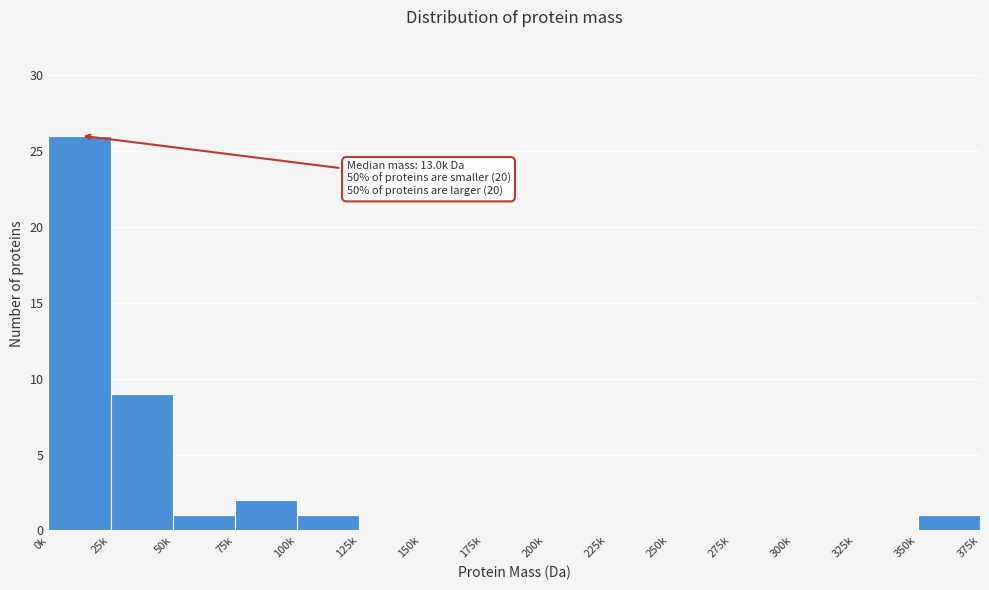

Reading right to left, extract all data points from this chart.

350k=1	325k=0	300k=0	275k=0	250k=0	225k=0	200k=0	175k=0	150k=0	125k=0	100k=1	75k=2	50k=1	25k=9	0k=26